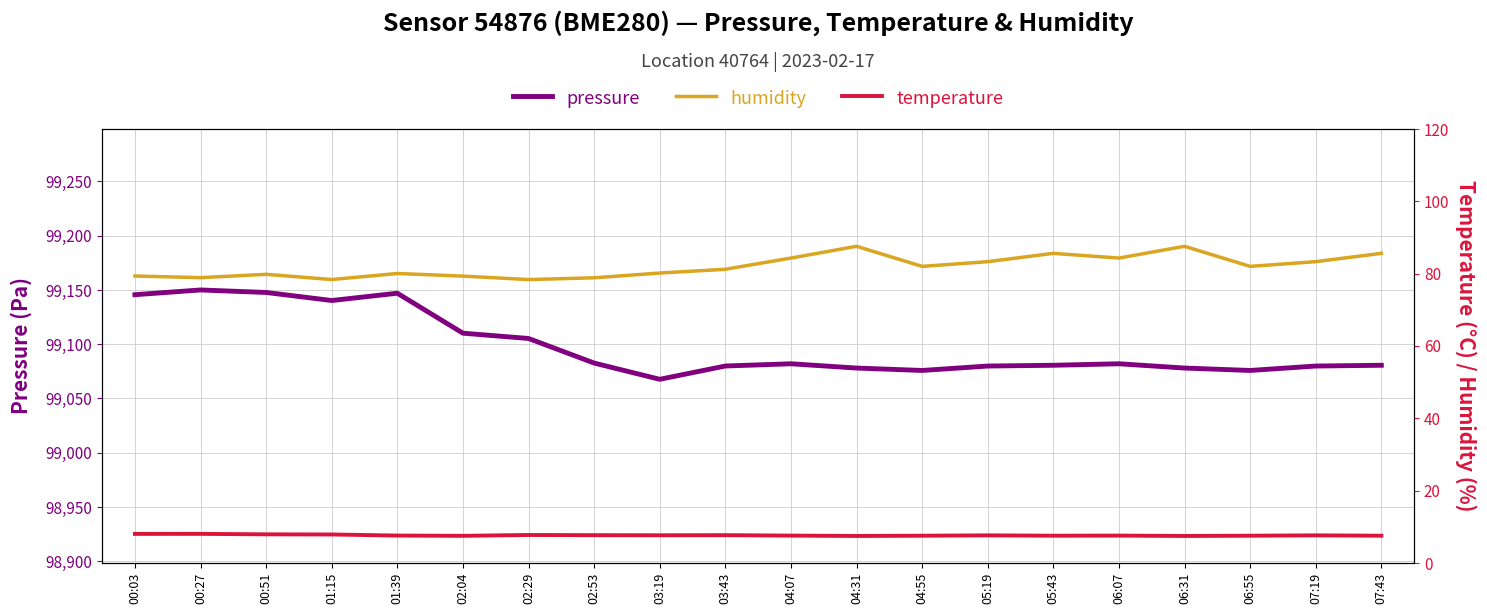

Is this an area chart (filled region under the line)?

No